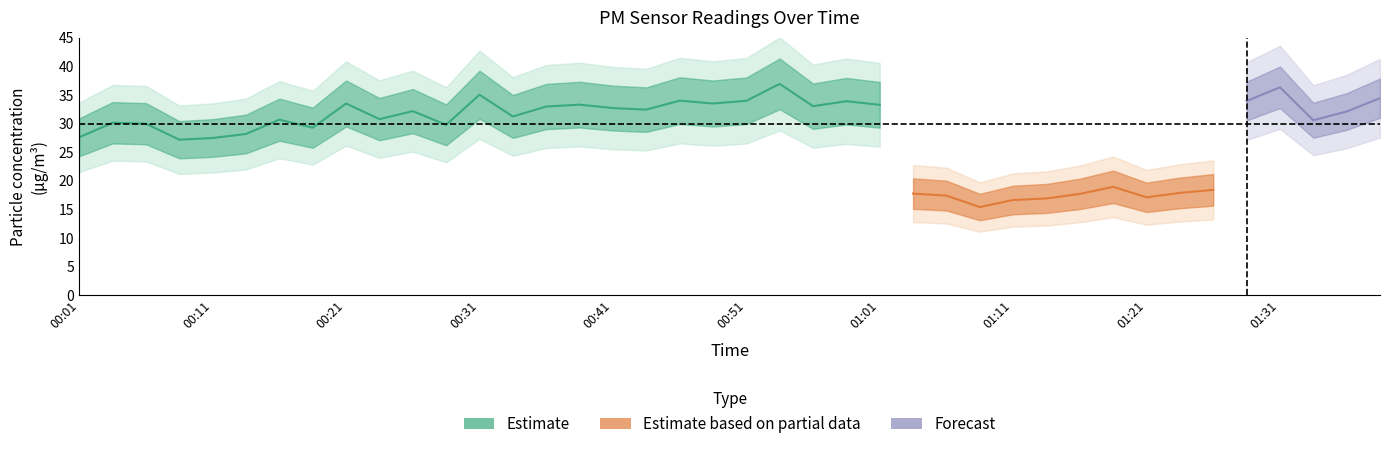

What is the approximate value of P2 at 01:09?

15.4